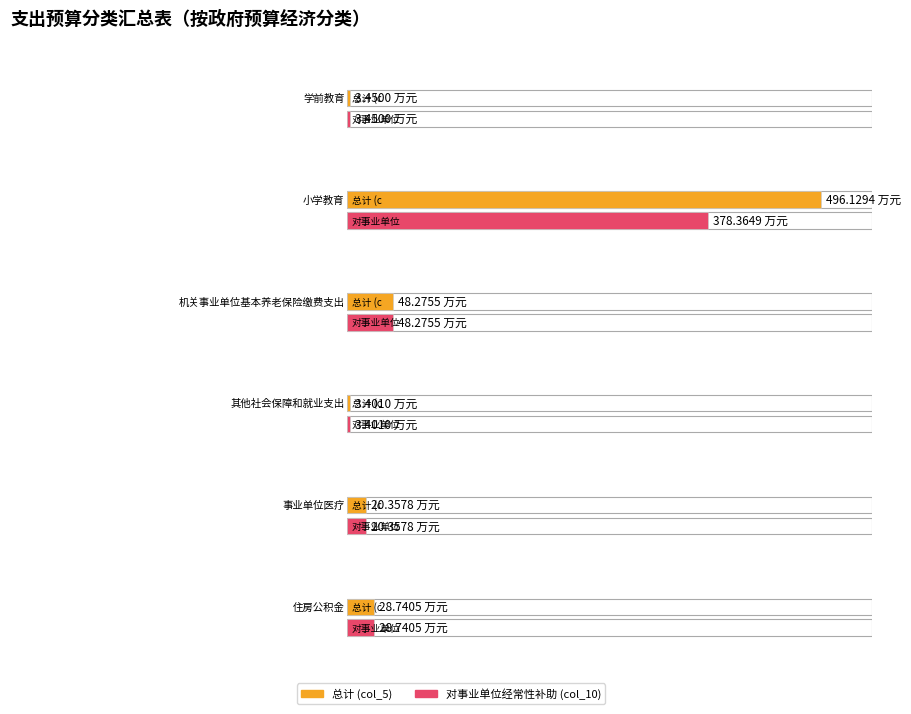

Between 其他社会保障和就业支出 and 学前教育, which is larger?

学前教育